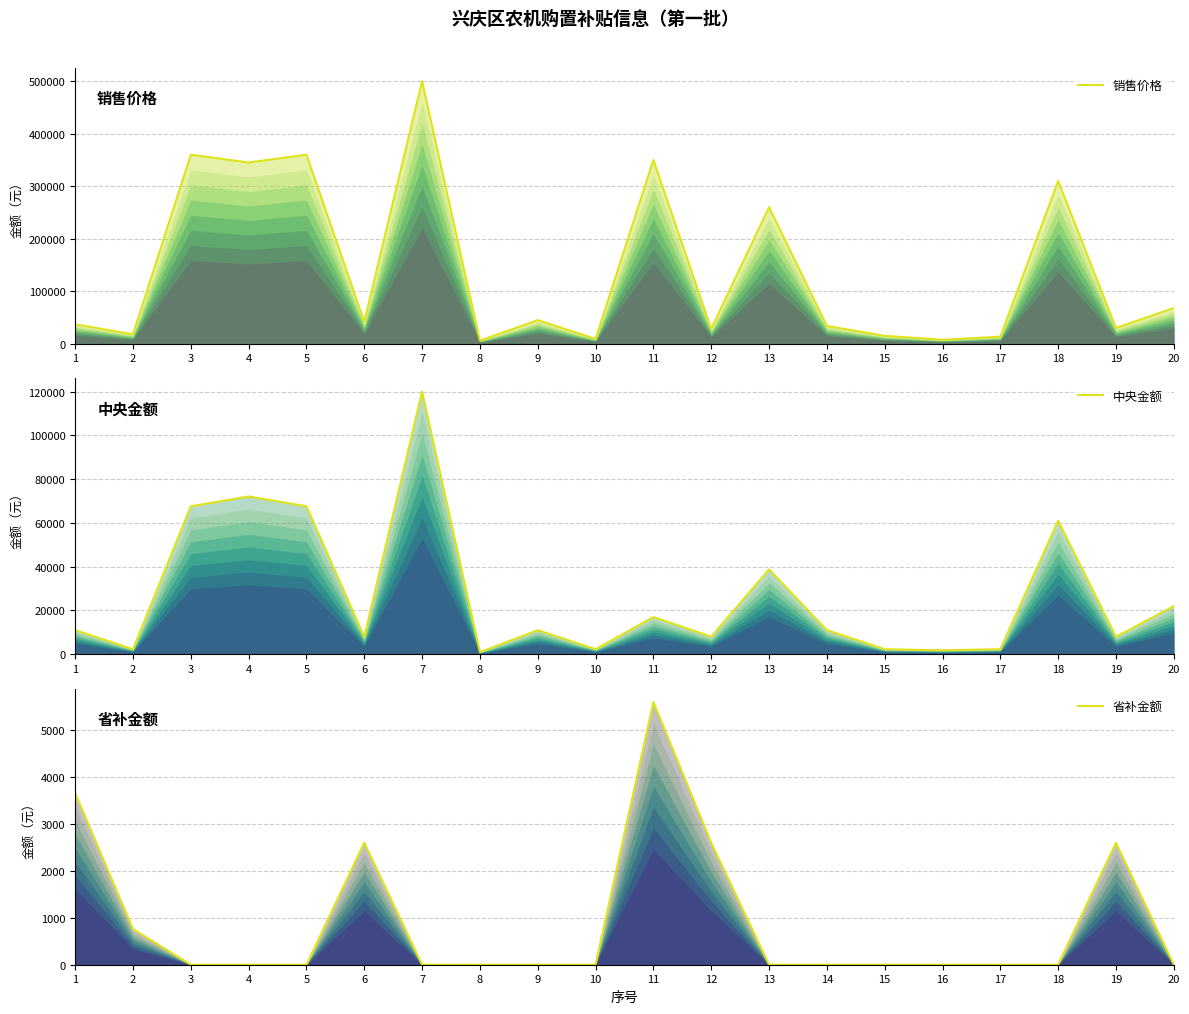

Rank the series at 4 from lowest to highest value.

省补金额, 中央金额, 销售价格